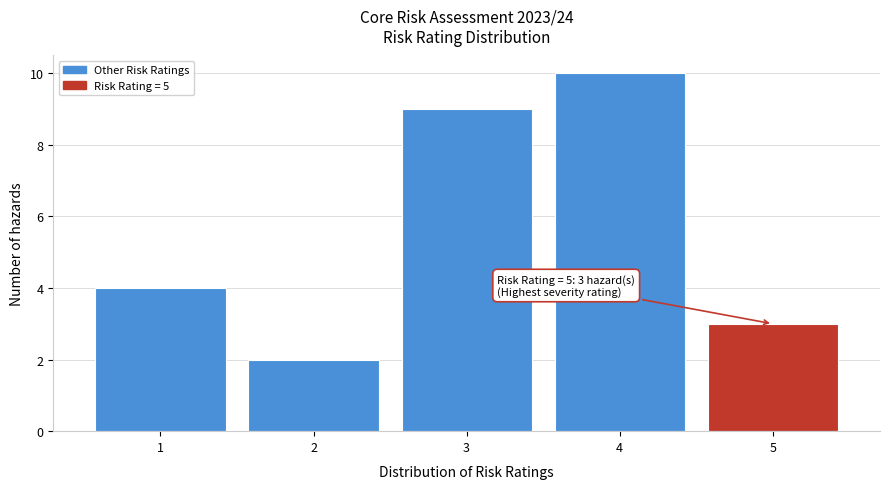

Over which range of the x-axis is the bar tallest?

3.5 to 4.5